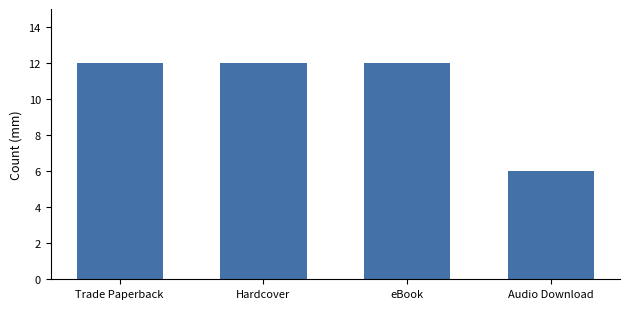

The value at eBook is 12. True or false?

True